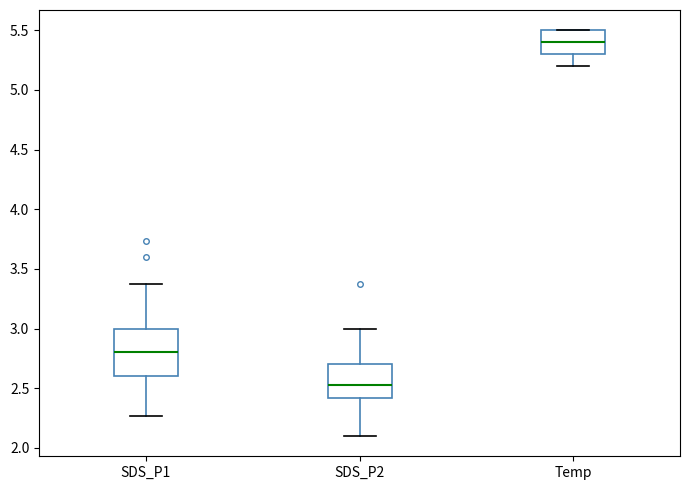

Reading left to right, read every box against the y-axis: the position of its median line, the range the box covers, and the ends of its whiskers. The values are not printed on the chart, so give them approximately, as read against the axis.

SDS_P1: median 2.80, box 2.60 to 3.00, whiskers 2.25 to 3.35
SDS_P2: median 2.55, box 2.40 to 2.70, whiskers 2.10 to 3.00
Temp: median 5.40, box 5.30 to 5.50, whiskers 5.20 to 5.50